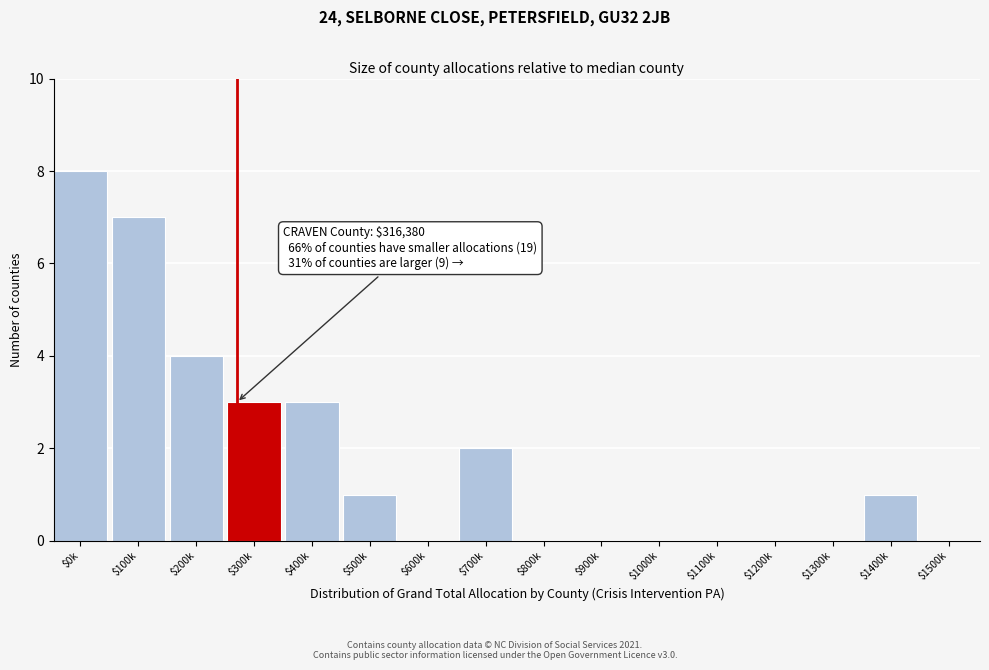

What is the greatest value displayed?

8